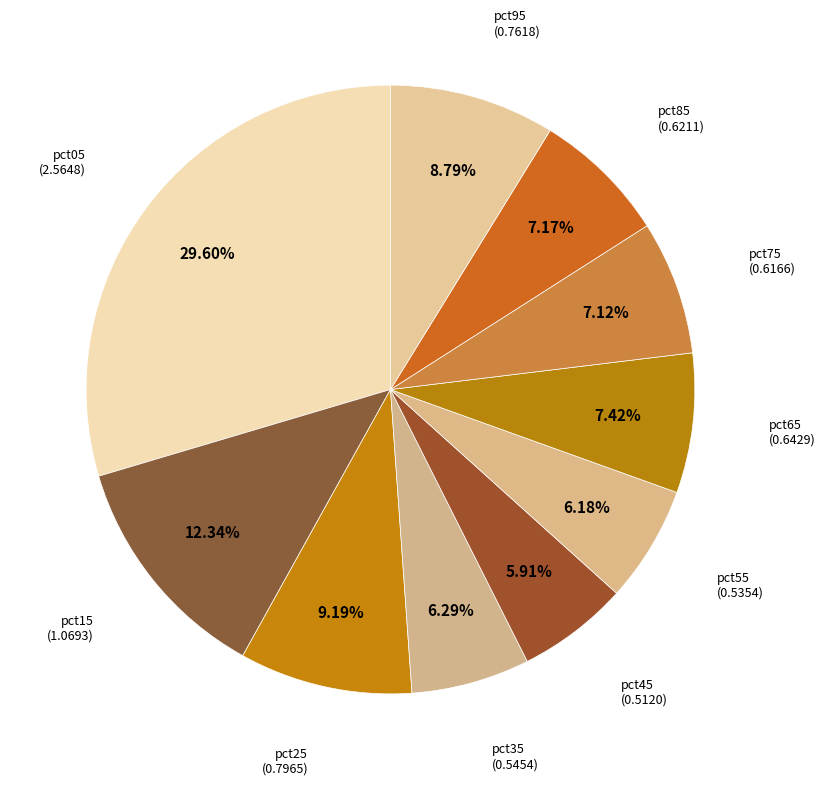

How many segments does this pie chart have?

10